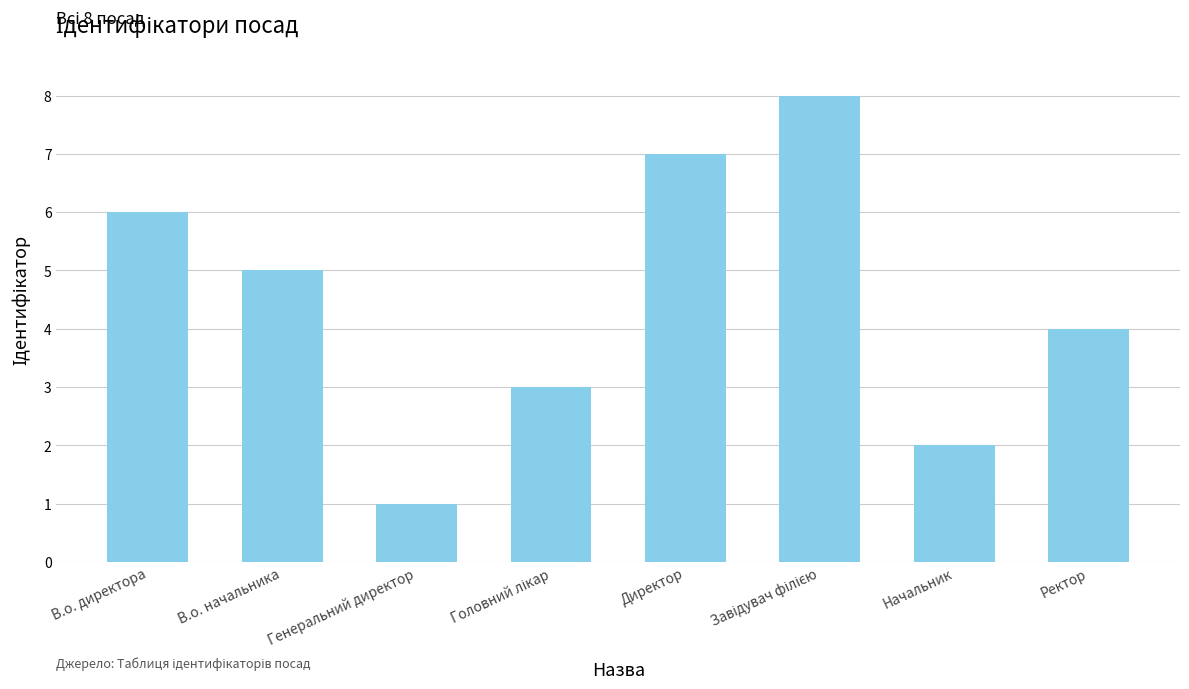

Reading right to left, transcribe all the data shown in this chart.

4	2	8	7	3	1	5	6